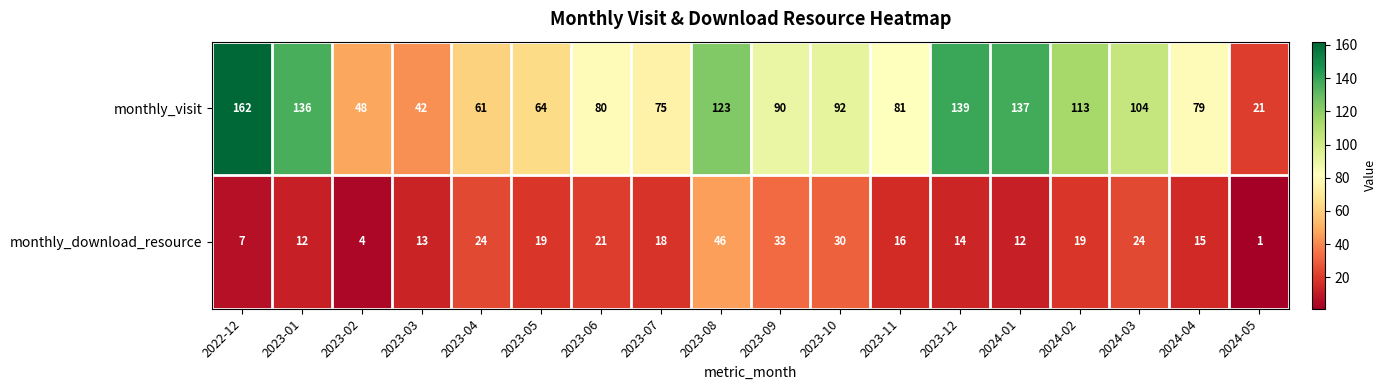

What is the total value across all series at 2023-05?

83